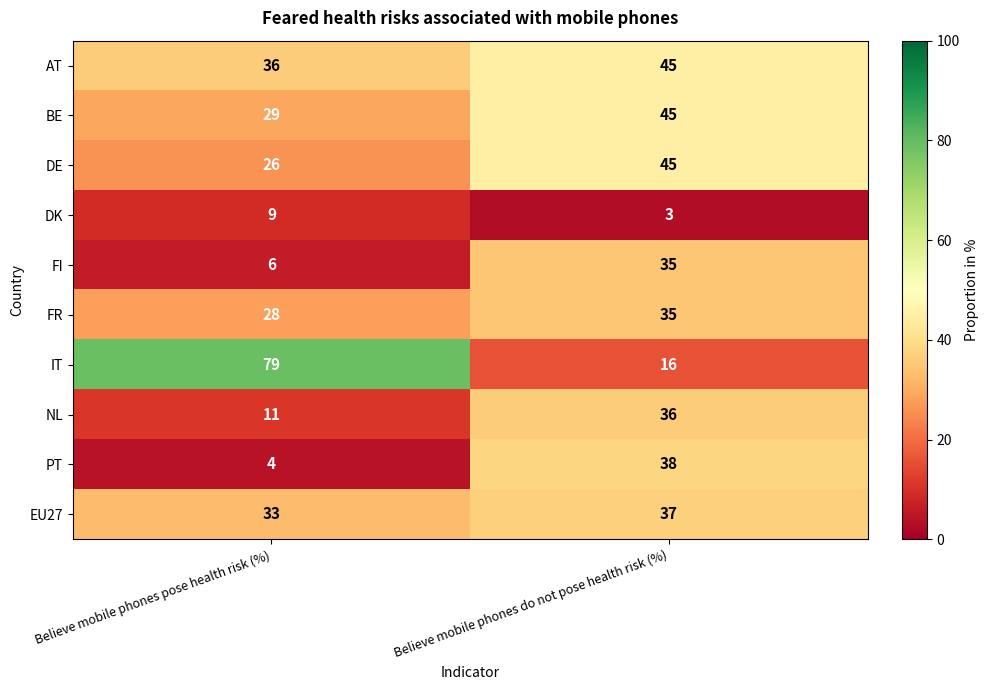

What value does the FR series have at Believe mobile phones pose health risk (%)?

28